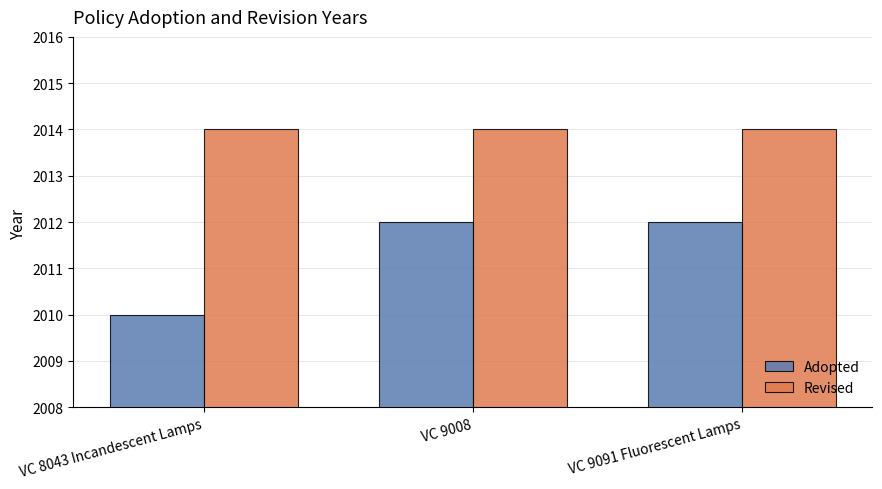

Rank the series at VC 9091 Fluorescent Lamps from lowest to highest value.

Adopted, Revised